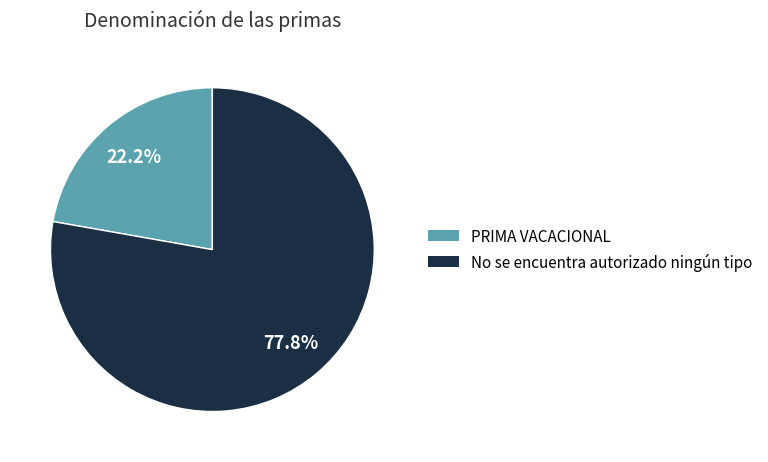

Does PRIMA VACACIONAL account for over 50% of the chart?

No